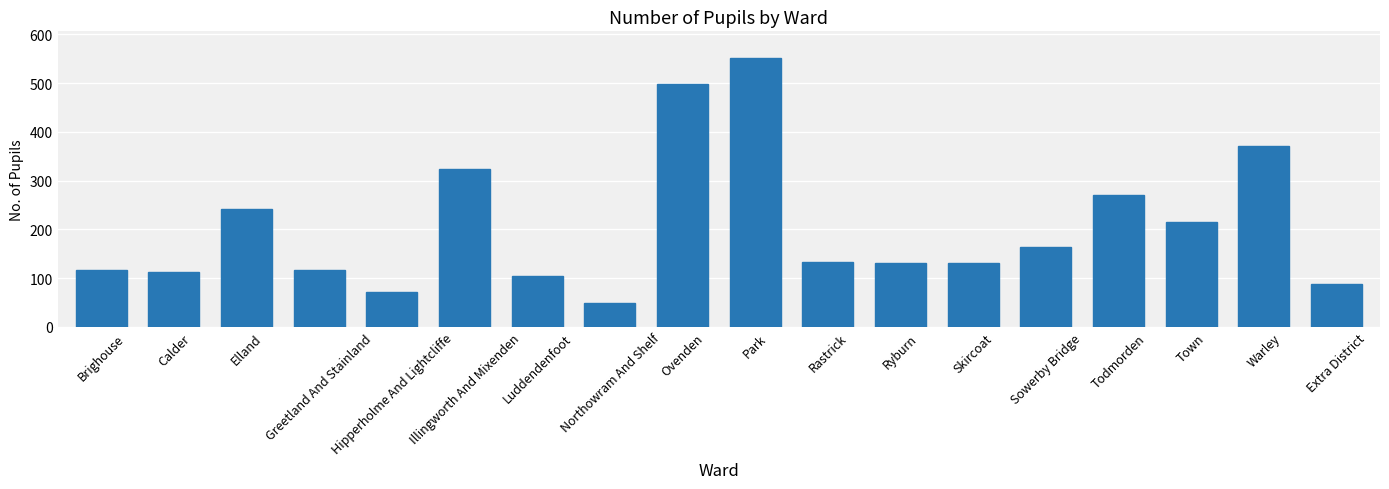

What is the sum of all values?

3688